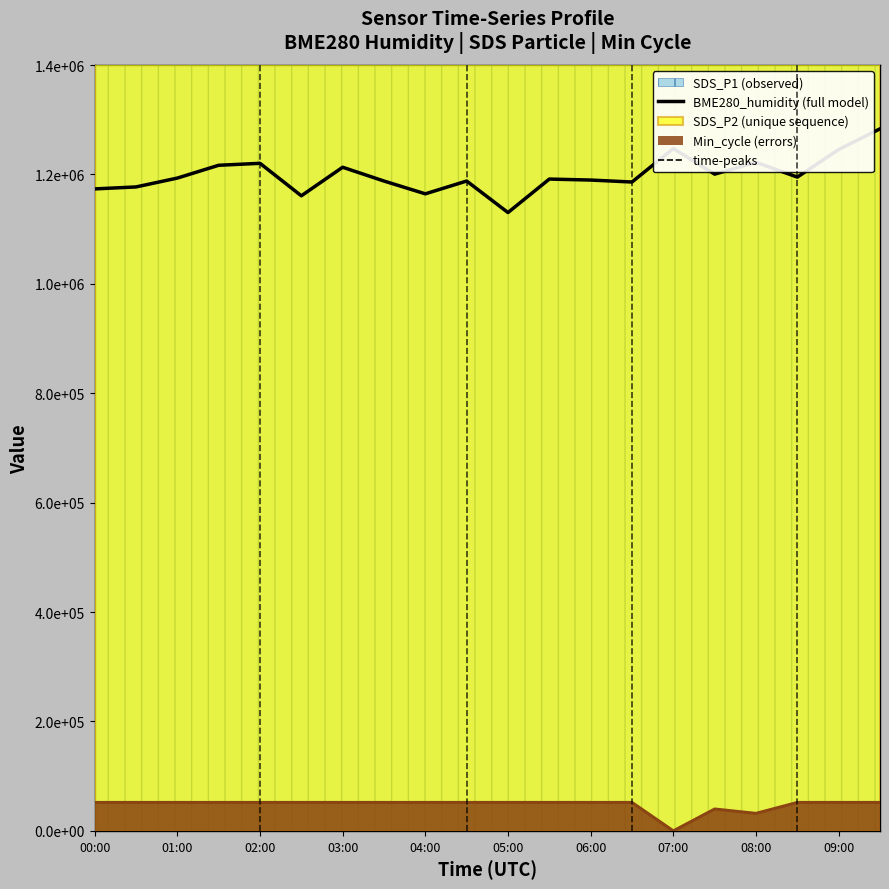

Rank the categories by value from lowest to highest.

10, 05:00, 08:00, 00:00, 01:00, 13, 07:00, 09:00, 12, 11, 02:00, 17, 15, 06:00, 03:00, 04:00, 16, 18, 14, 19